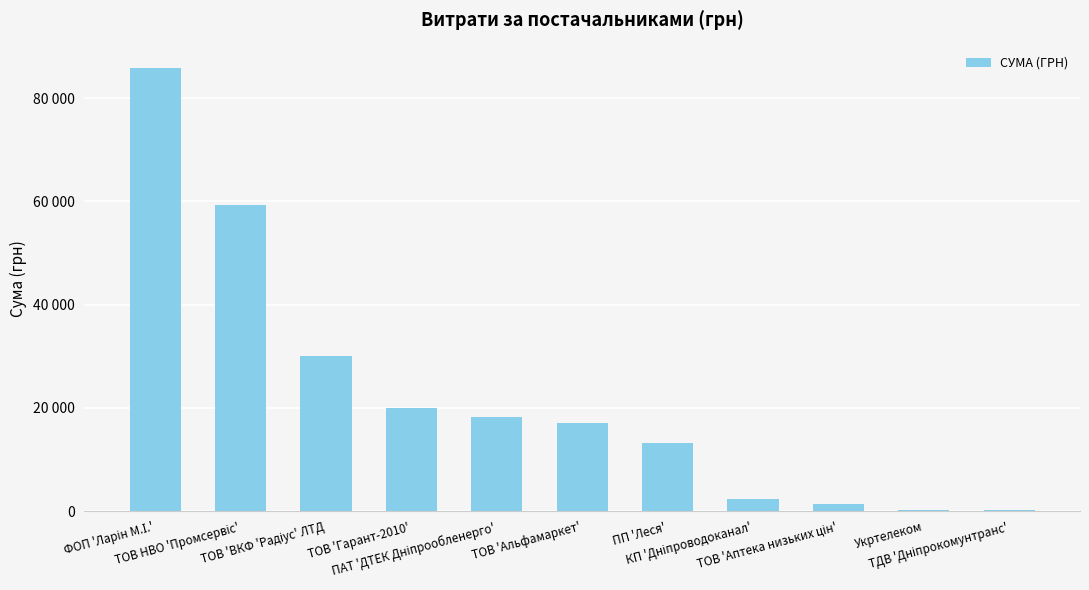

Are the bars grouped side by side (vs. stacked)?

No